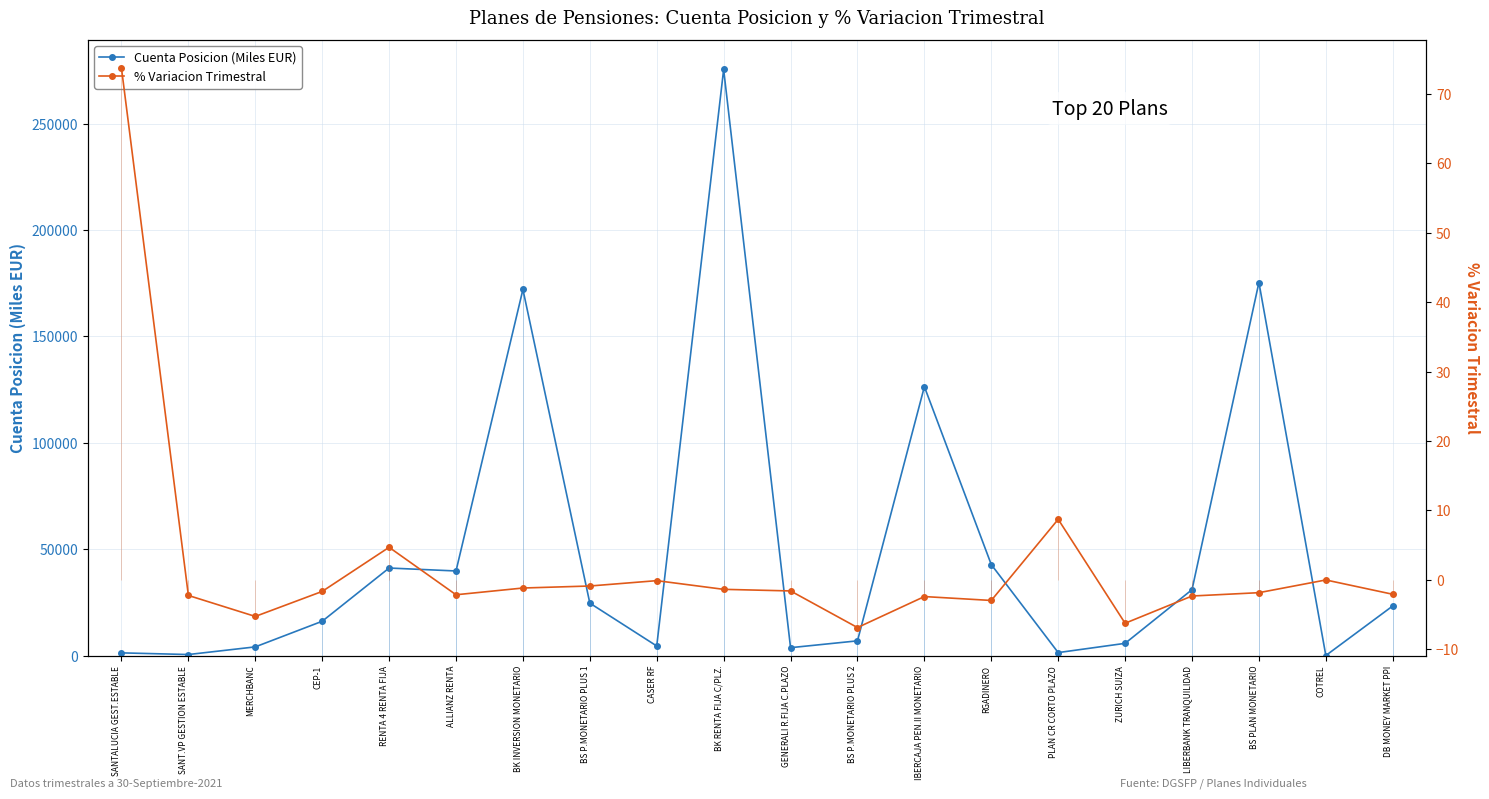

Does the chart display data point markers on the line(s)?

Yes